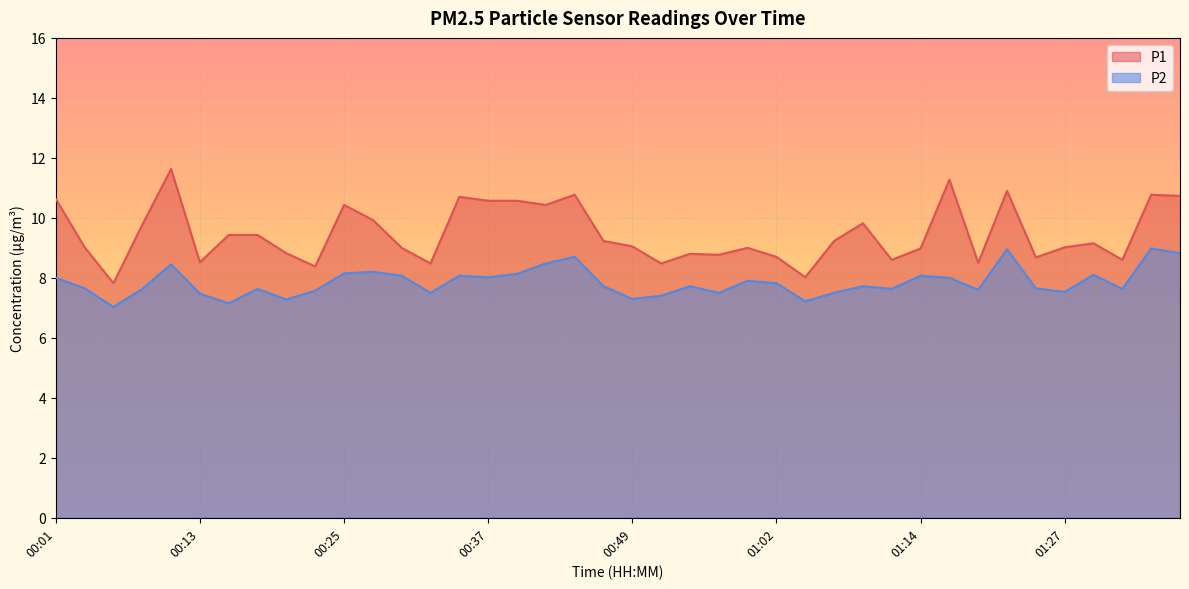

Count the number of categories in the chart.

40